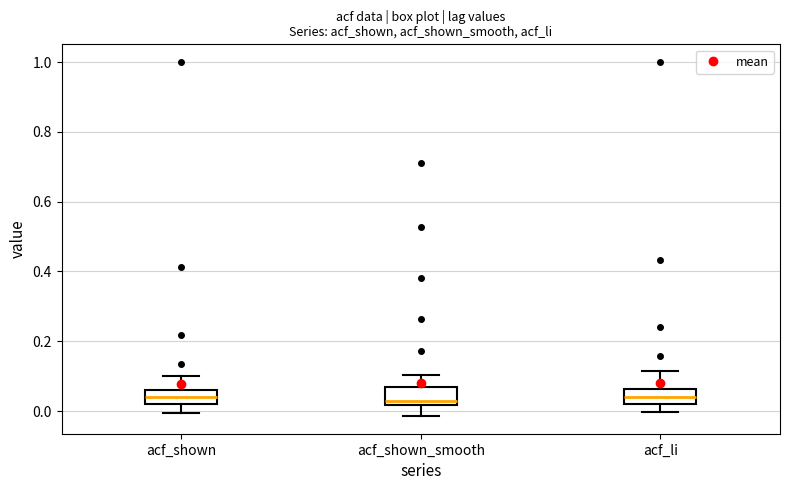

Reading left to right, read every box against the y-axis: the position of its median line, the range the box covers, and the ends of its whiskers. The values are not printed on the chart, so give them approximately, as read against the axis.

acf_shown: median 0.04, box 0.02 to 0.06, whiskers 0.00 to 0.10
acf_shown_smooth: median 0.04, box 0.02 to 0.06, whiskers -0.02 to 0.10
acf_li: median 0.04, box 0.02 to 0.06, whiskers 0.00 to 0.12